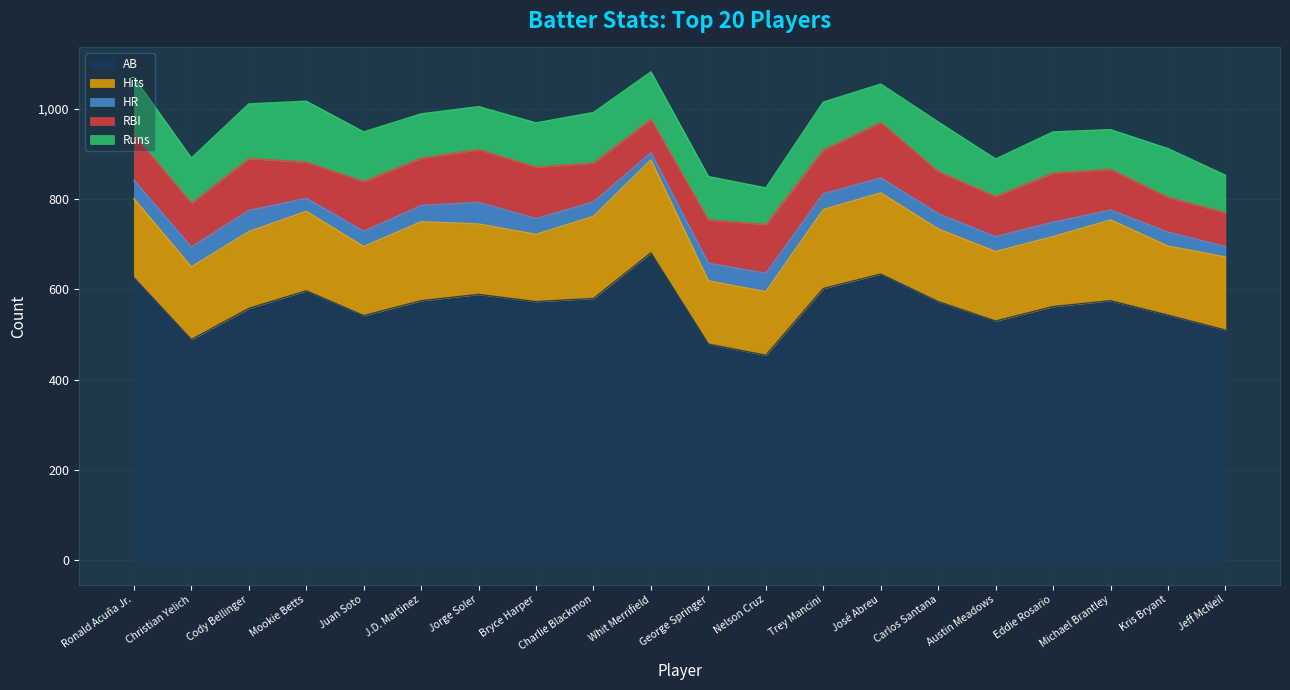

What is the total value across all series at Nelson Cruz?

825